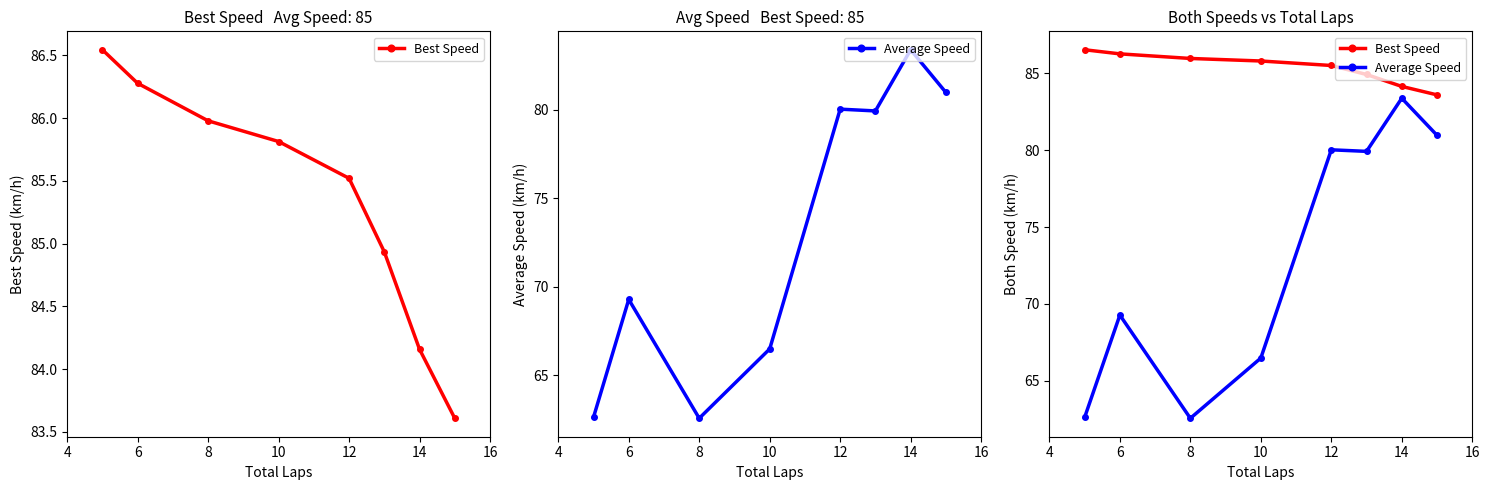

True or false: Average Speed and Best Speed cross at least once.

False